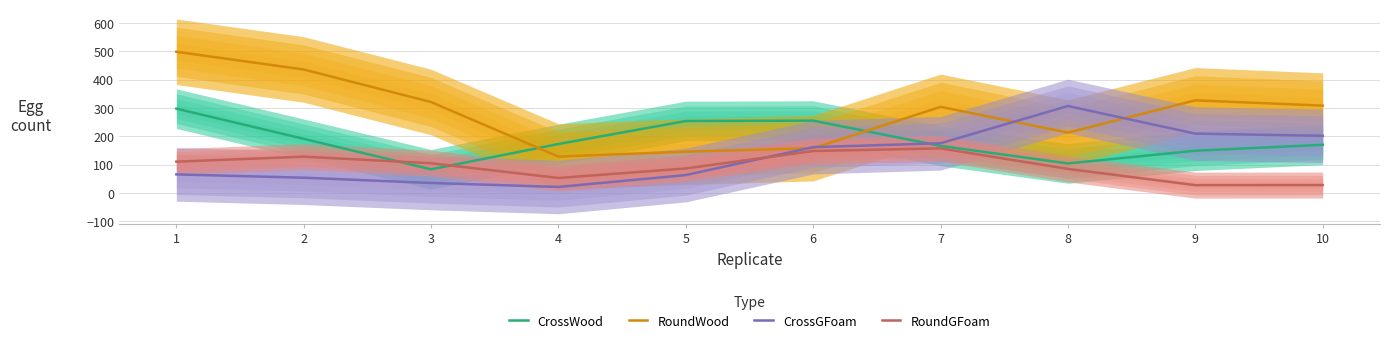

Is this an area chart (filled region under the line)?

No